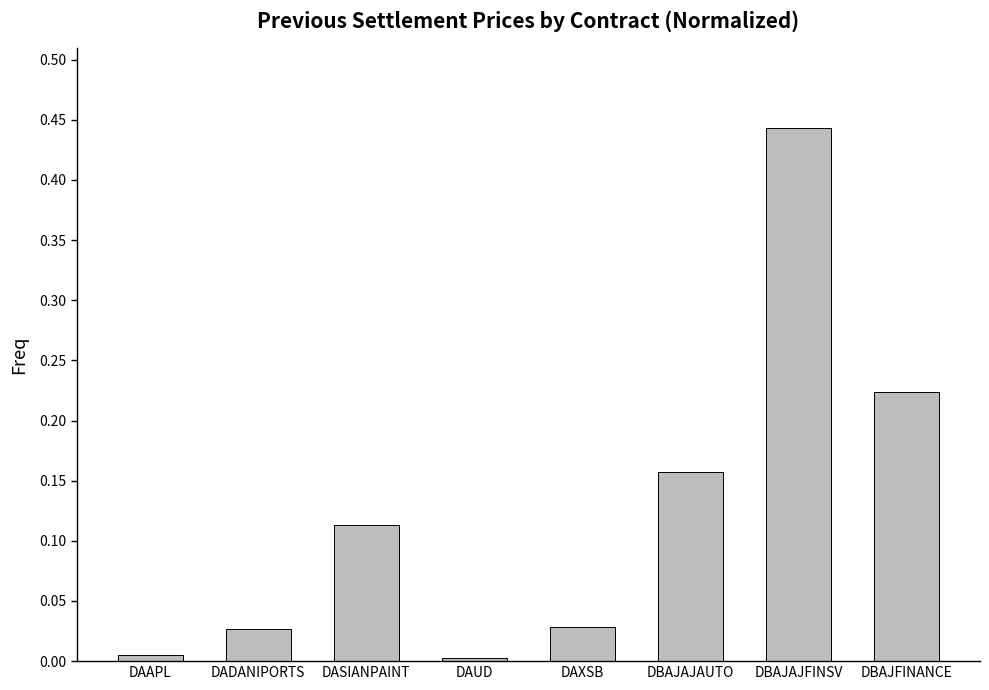

True or false: the data shows 0.2 at DBAJAJFINSV.

False